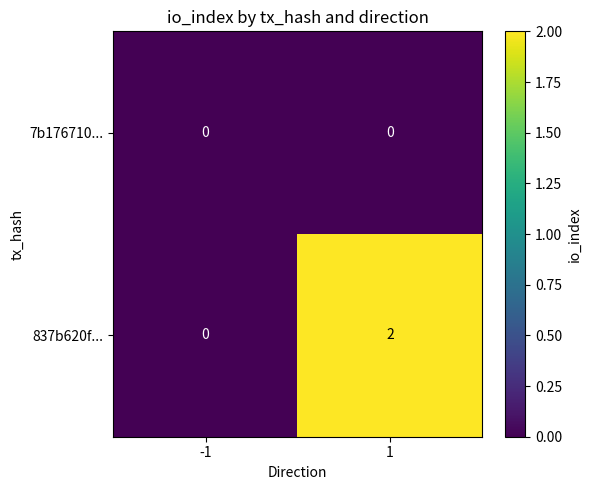

Rank the series by their average value, from lowest to highest.

7b176710..., 837b620f...